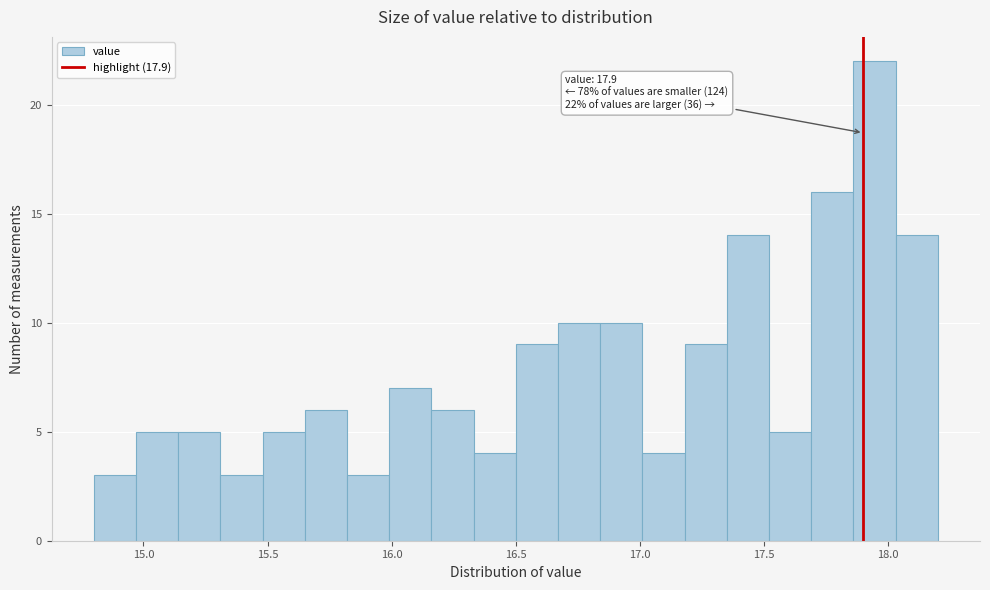

Around what value on the x-axis is the tallest bar? Give the approximate position of its centre, as read against the axis.

17.95